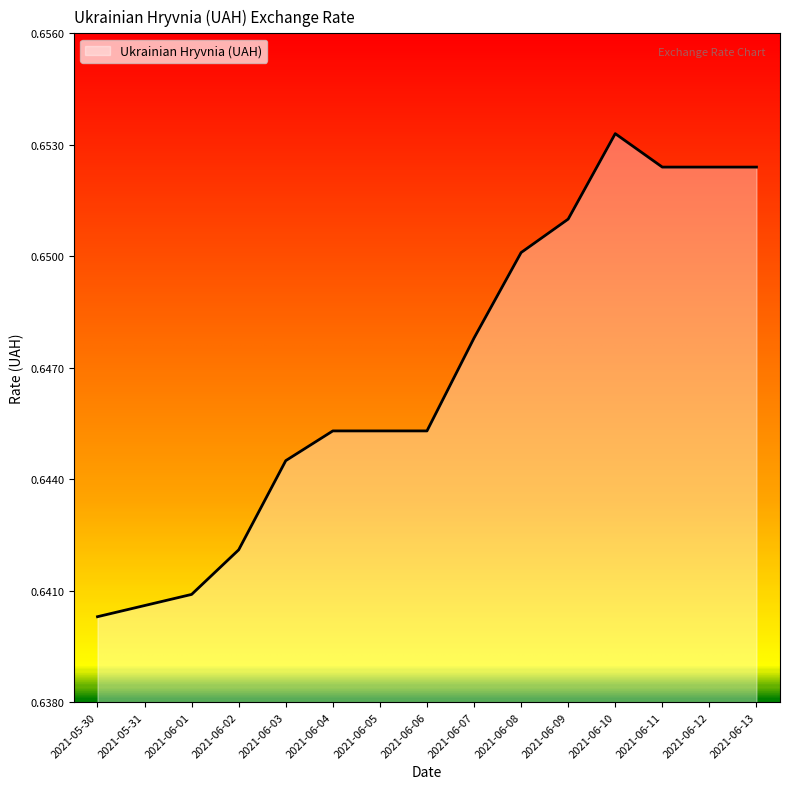

Where is the data nearest to the value 0?

2021-05-30